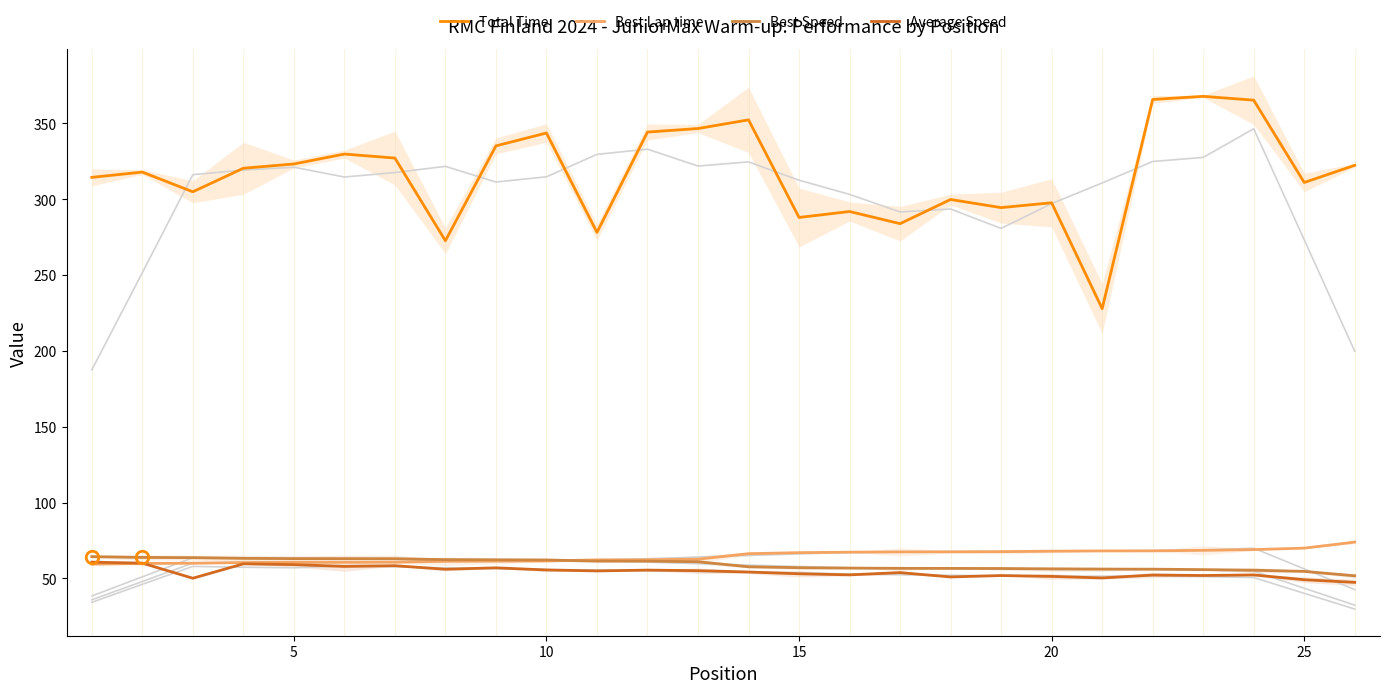

Count the number of data series in this chart.

4